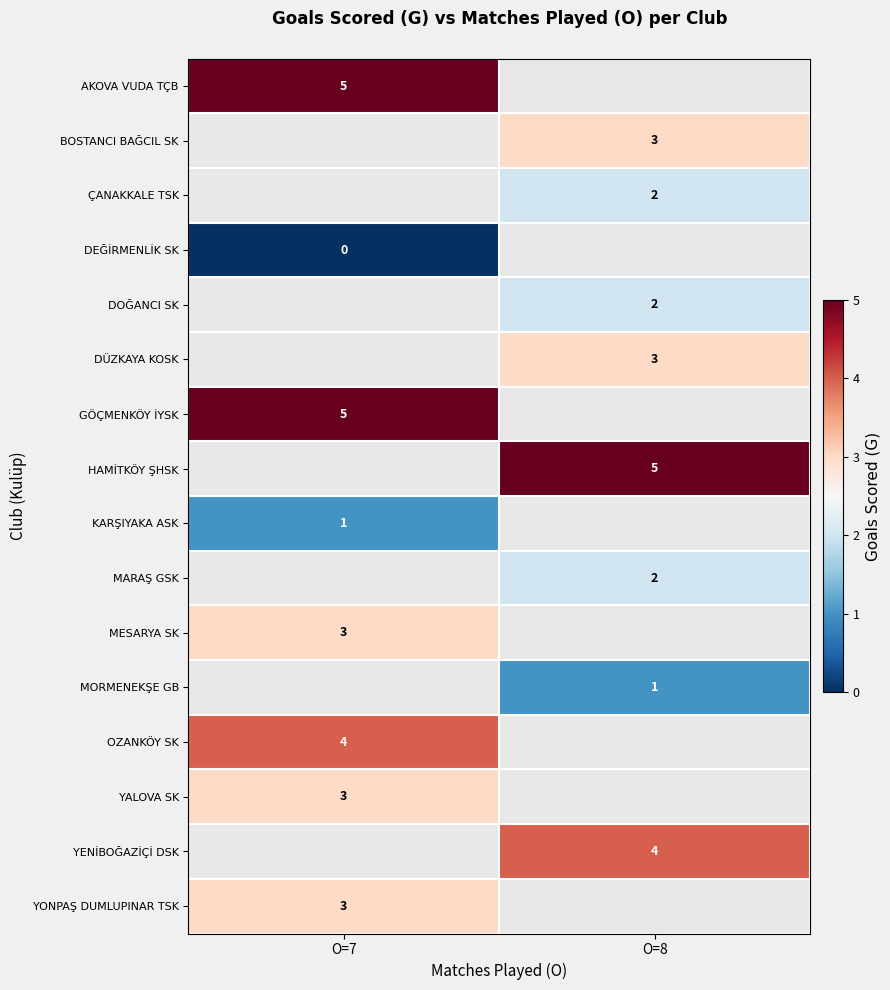

Is the value of DÜZKAYA KOSK at O=8 greater than the value of MARAŞ GSK at O=8?

Yes